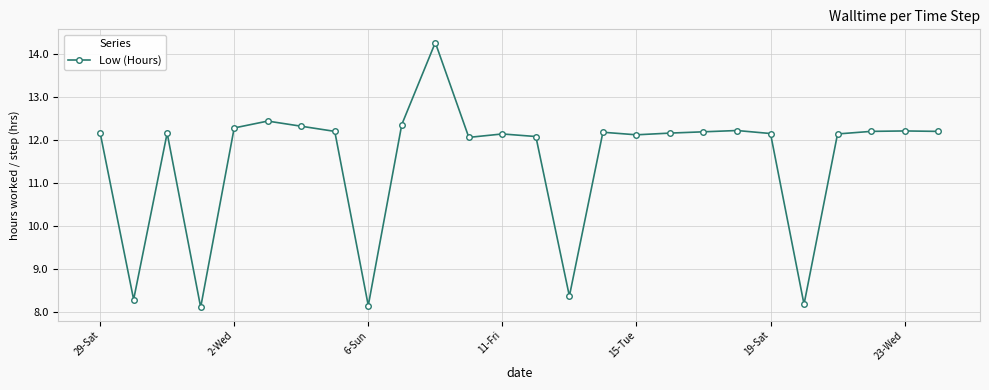

How many categories are shown in the chart?

26